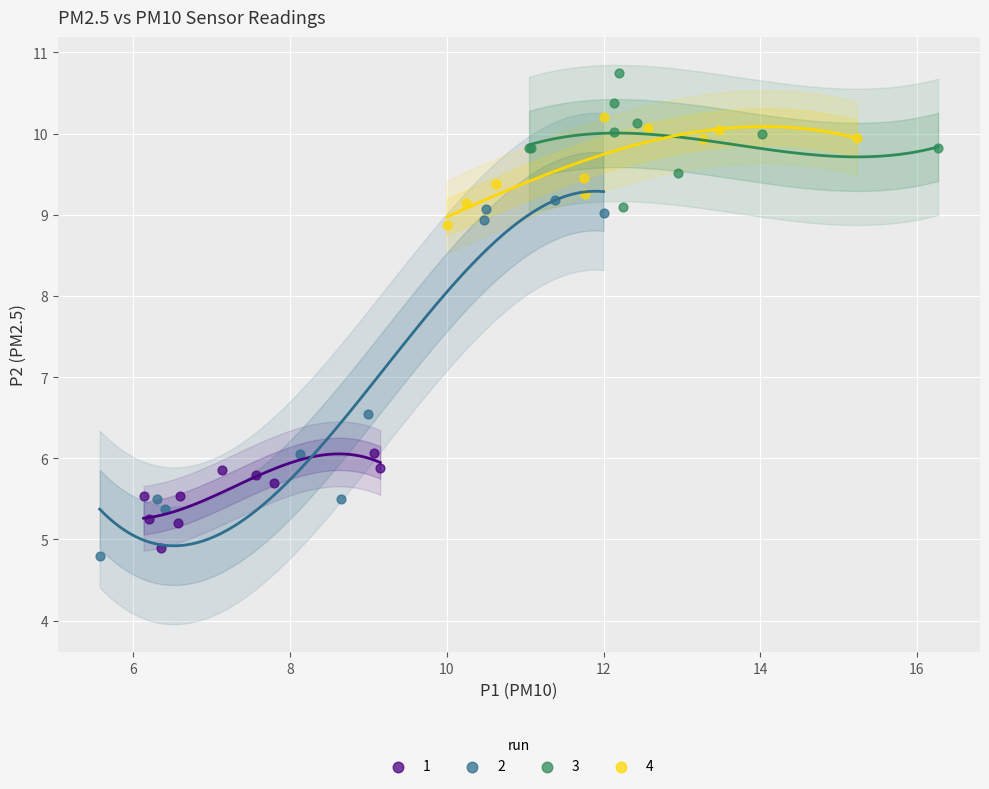

Which series has the largest Y range (max minus min)?

2